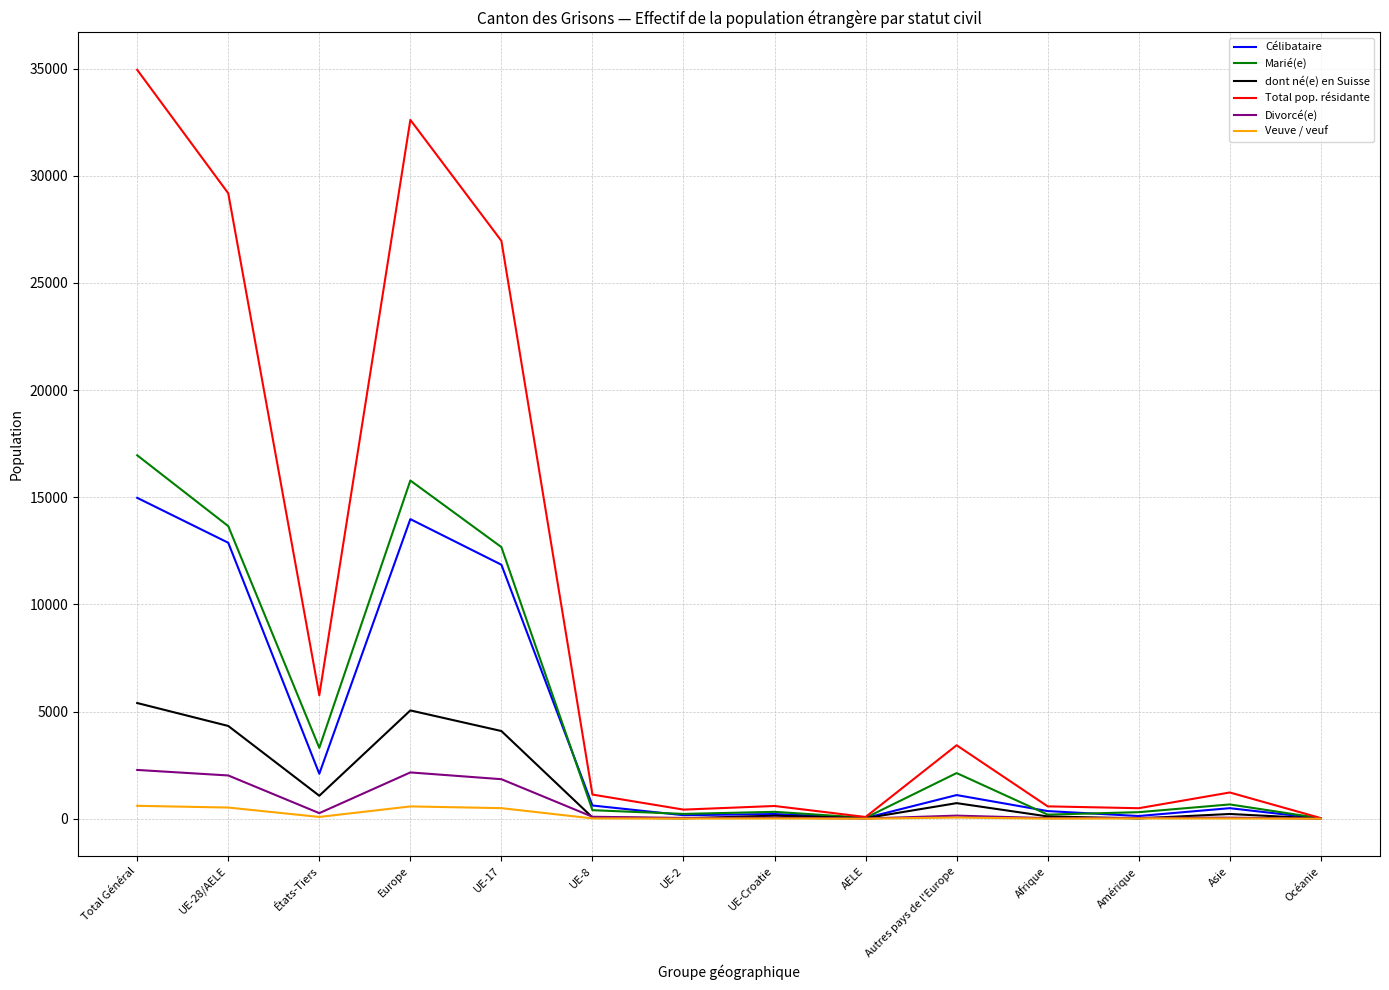

Which series has the largest range (max minus min)?

Total pop. résidante